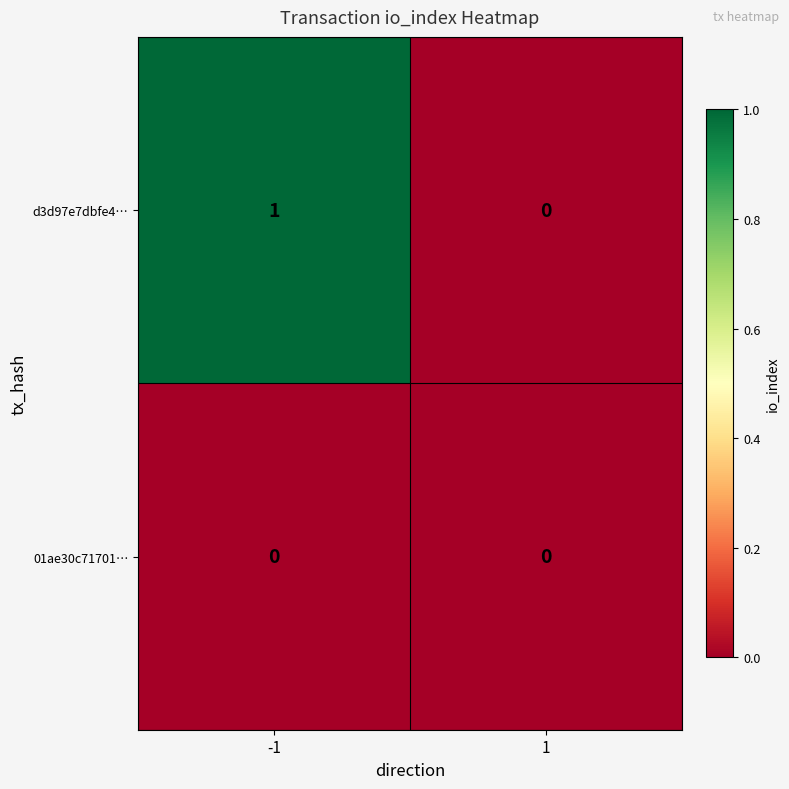

How many distinct data groups are displayed?

2